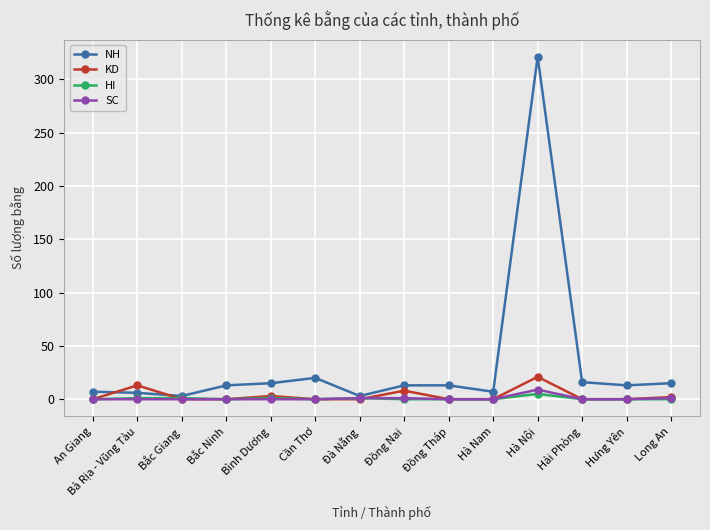

Which series has the largest total across all categories?

NH